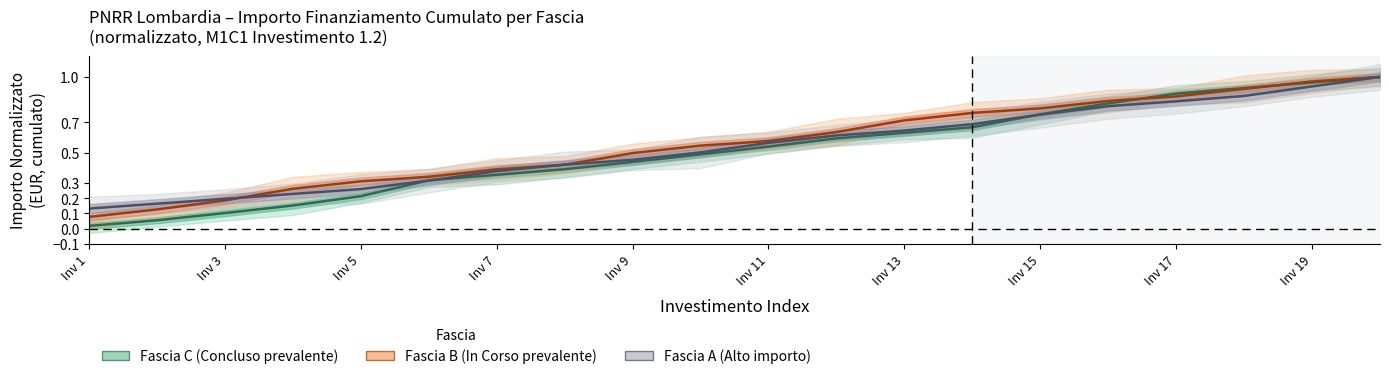

What are all the series names shown in the legend?

Fascia C, Fascia B, Fascia A